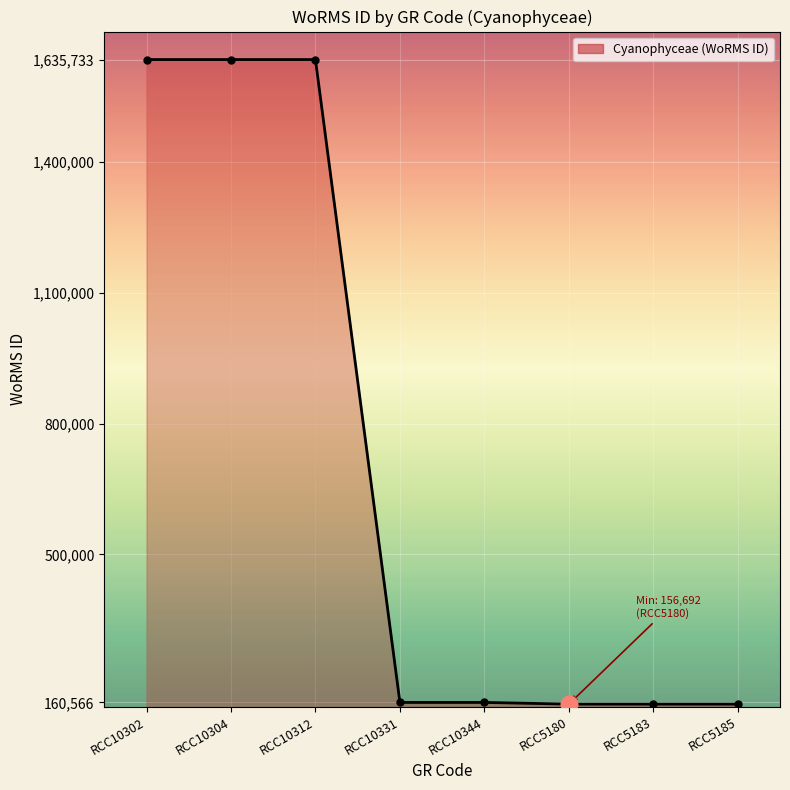

Does the chart display data point markers on the line(s)?

Yes